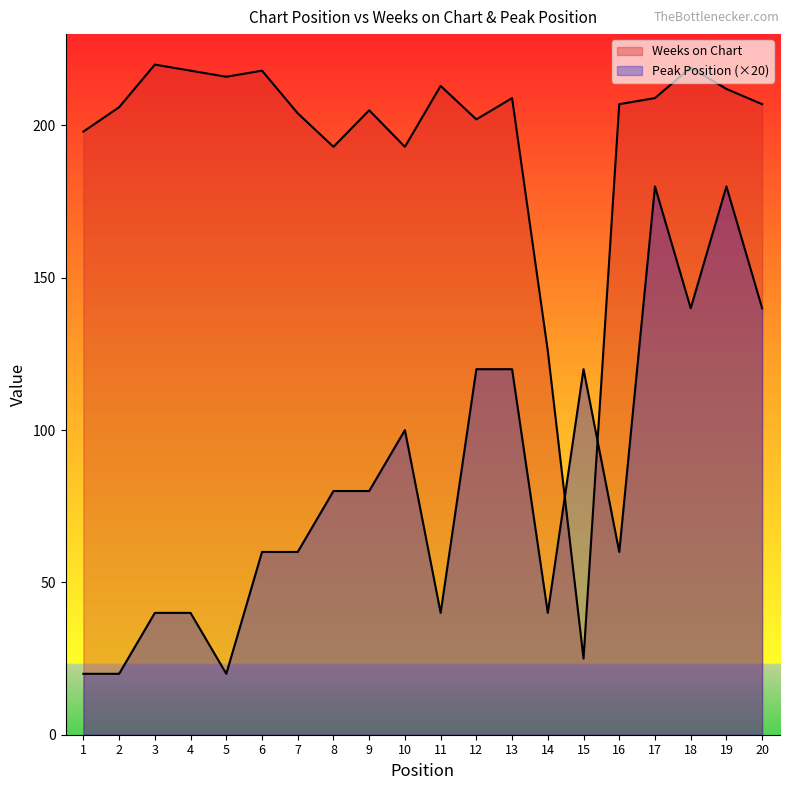

How many lines are shown in the chart?

2